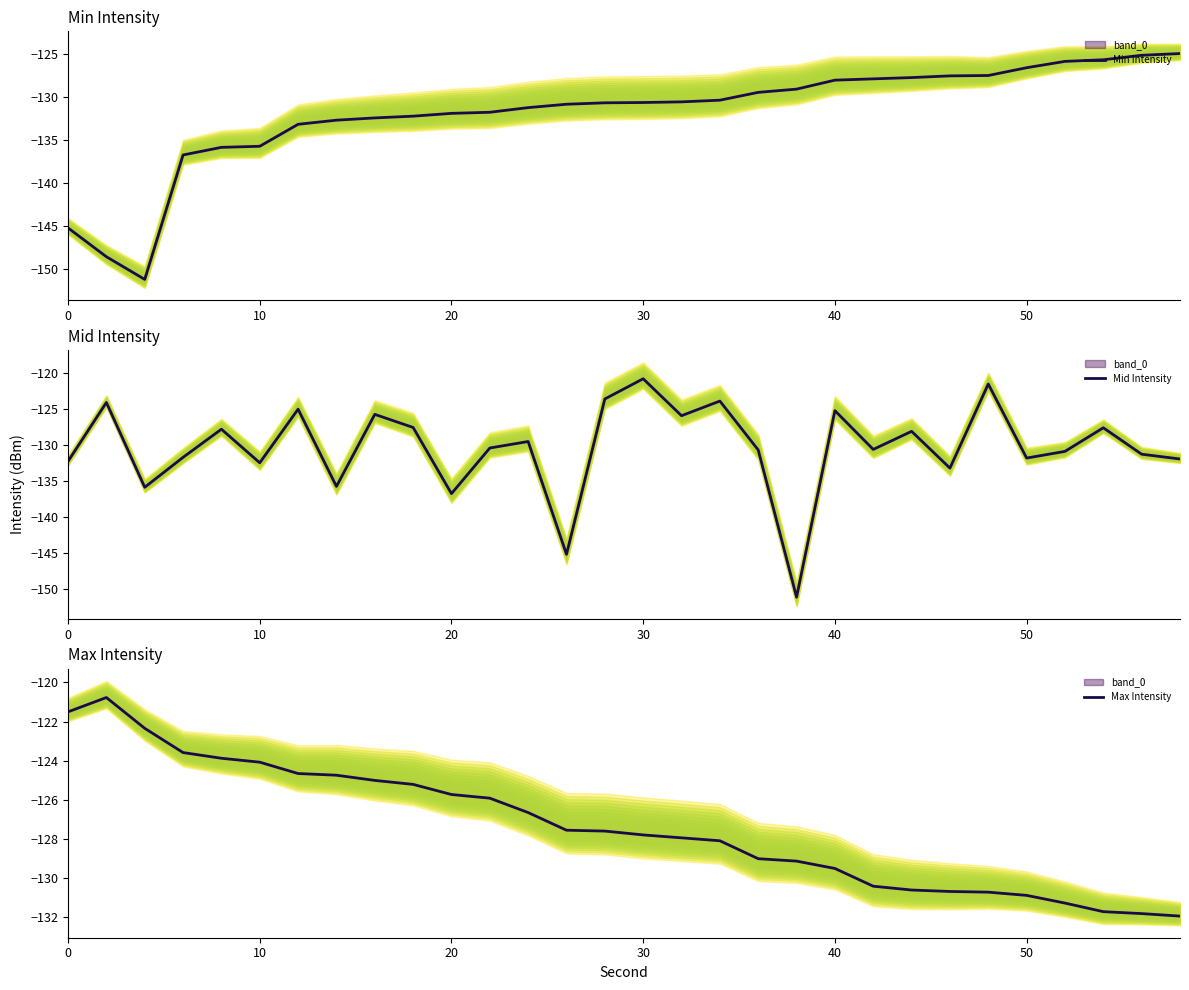

What is the lowest value of the Min Intensity series?

-151.2